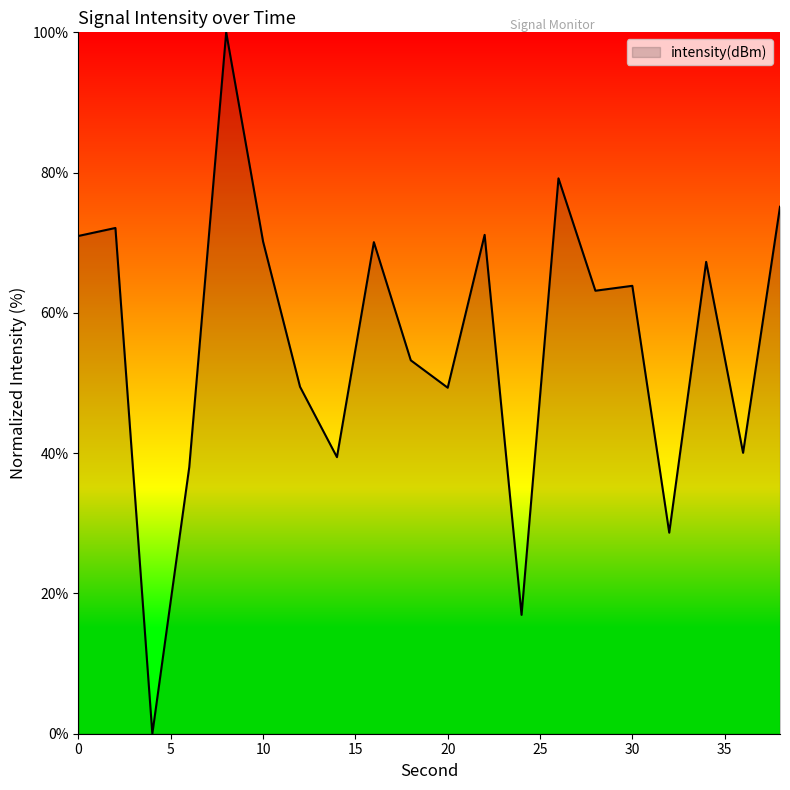

What is the sum of all values?

1118.2